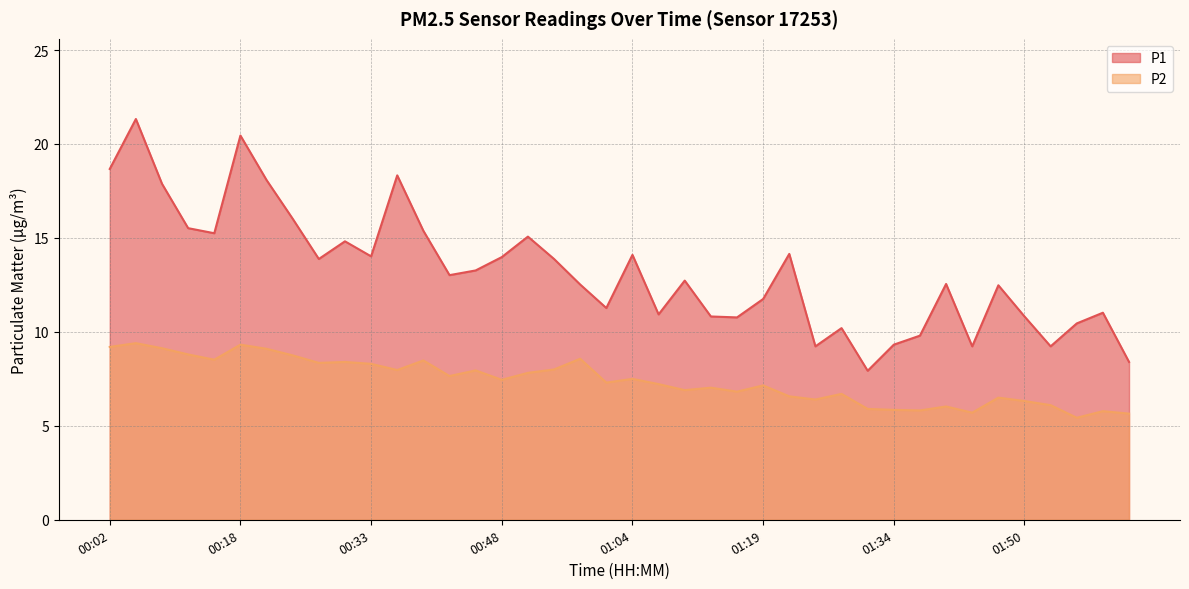

True or false: P2 and P1 intersect in this chart.

False